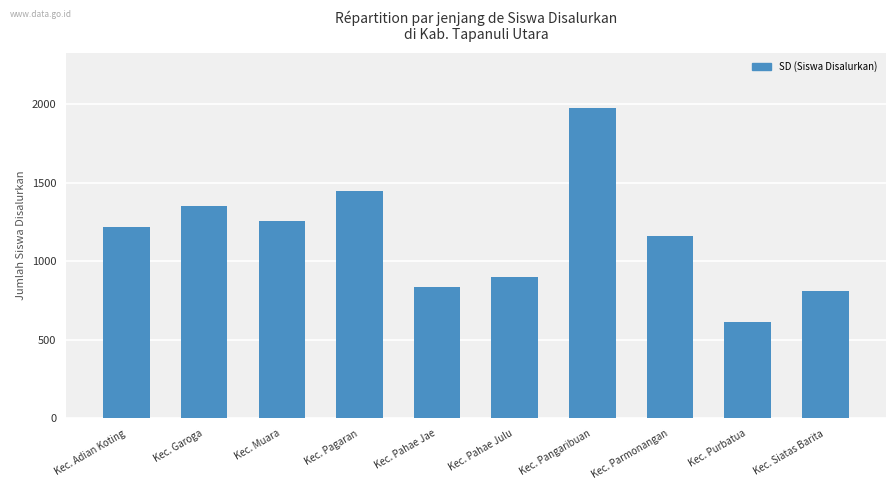

Rank the categories by value from highest to lowest.

Kec. Pangaribuan, Kec. Pagaran, Kec. Garoga, Kec. Muara, Kec. Adian Koting, Kec. Parmonangan, Kec. Pahae Julu, Kec. Pahae Jae, Kec. Siatas Barita, Kec. Purbatua